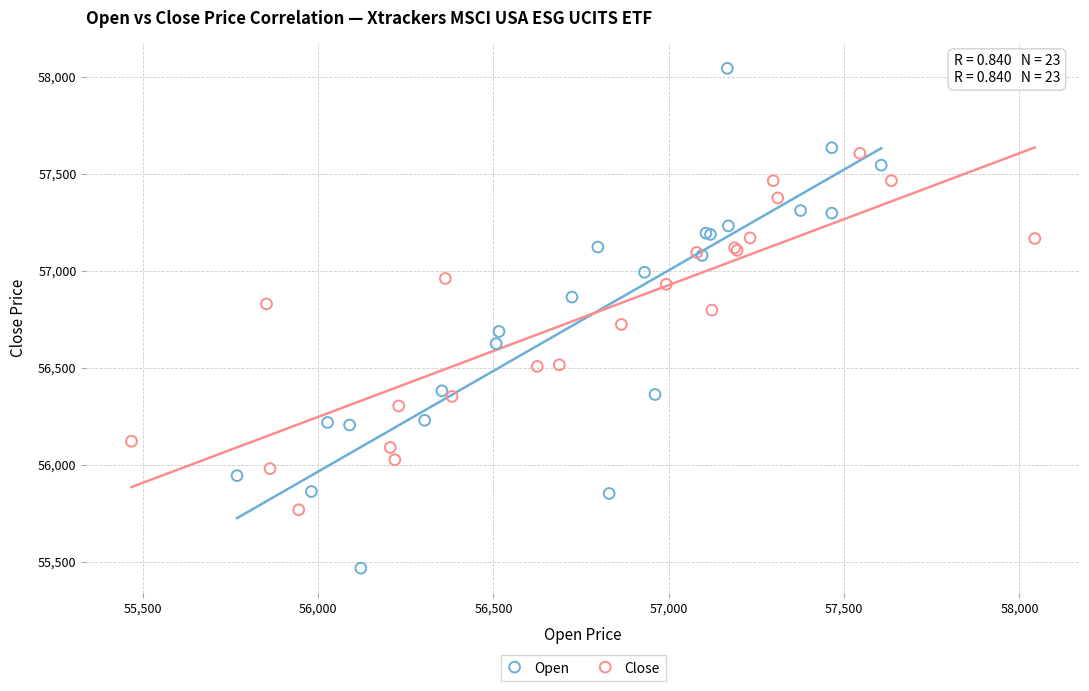

Which series reaches the minimum Y coordinate?

Open